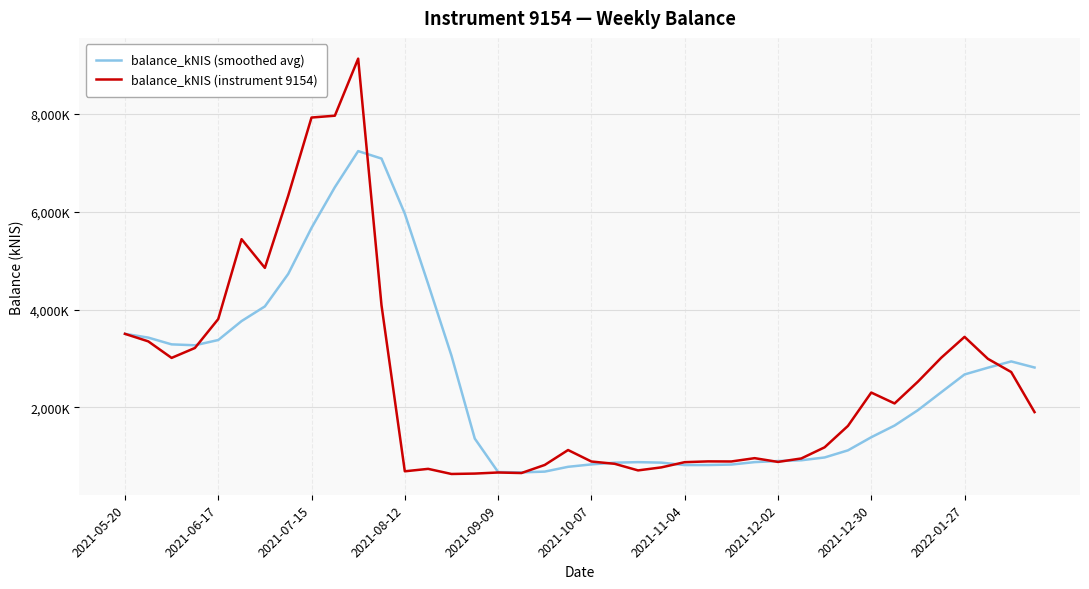

At which category is the sum across all series the highest?

10